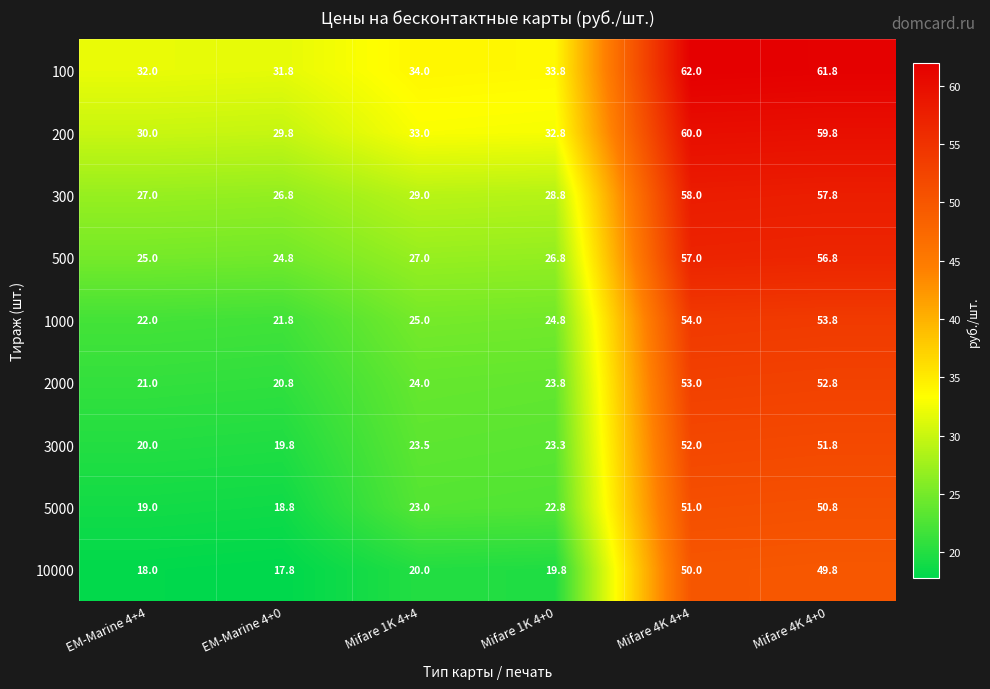

Count the number of data series in this chart.

9